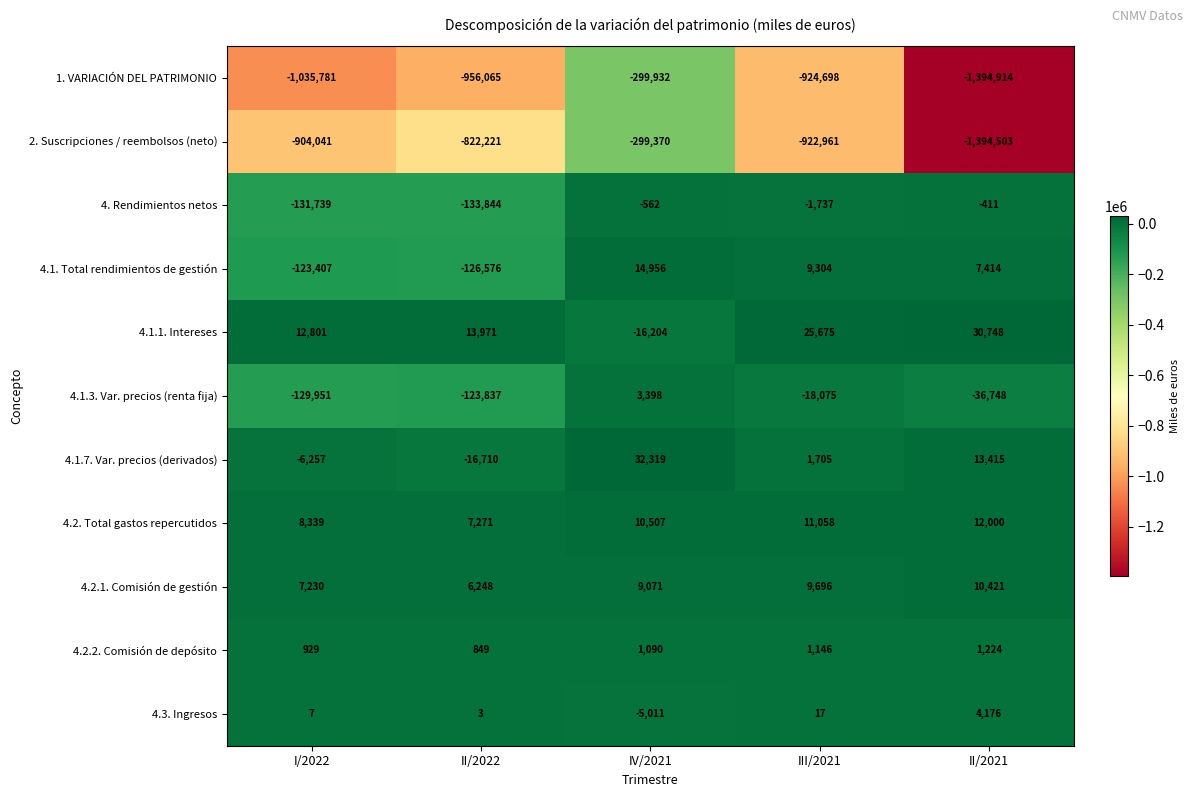

At which category is the sum across all series the highest?

IV/2021